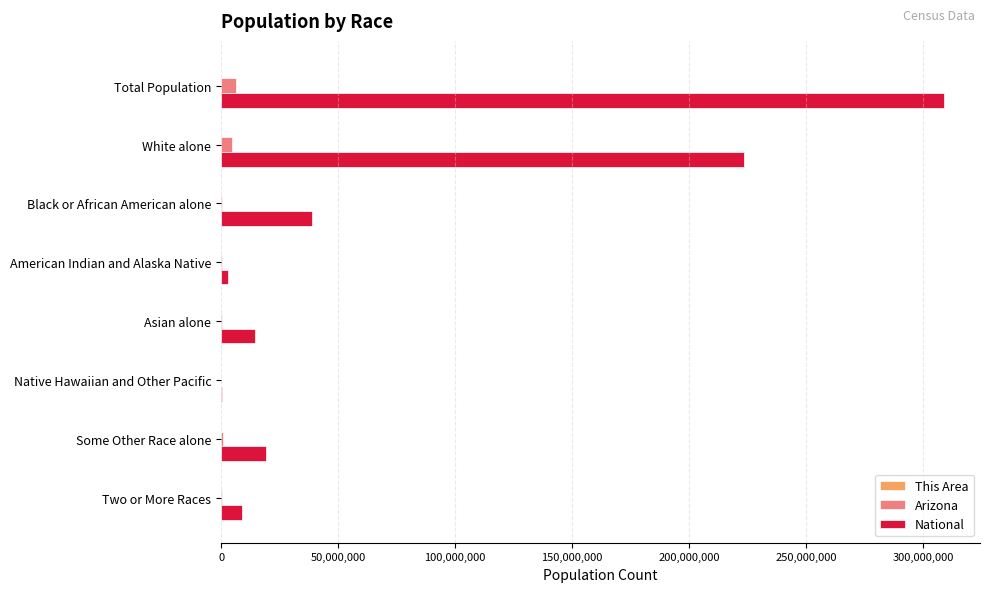

At which category is the sum across all series the highest?

Total Population